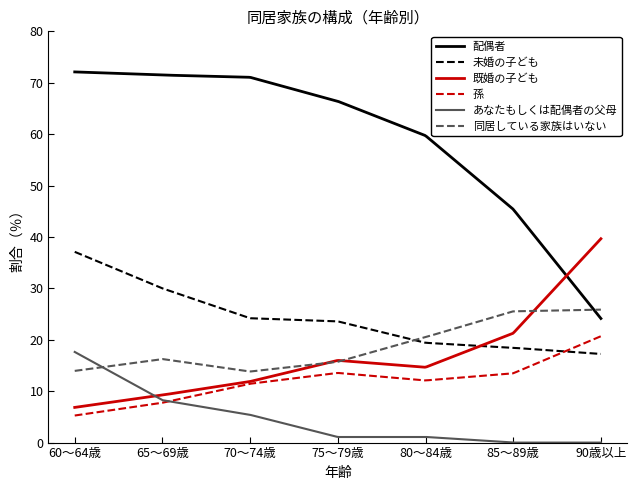

True or false: 既婚の子ども and 未婚の子ども cross at least once.

True